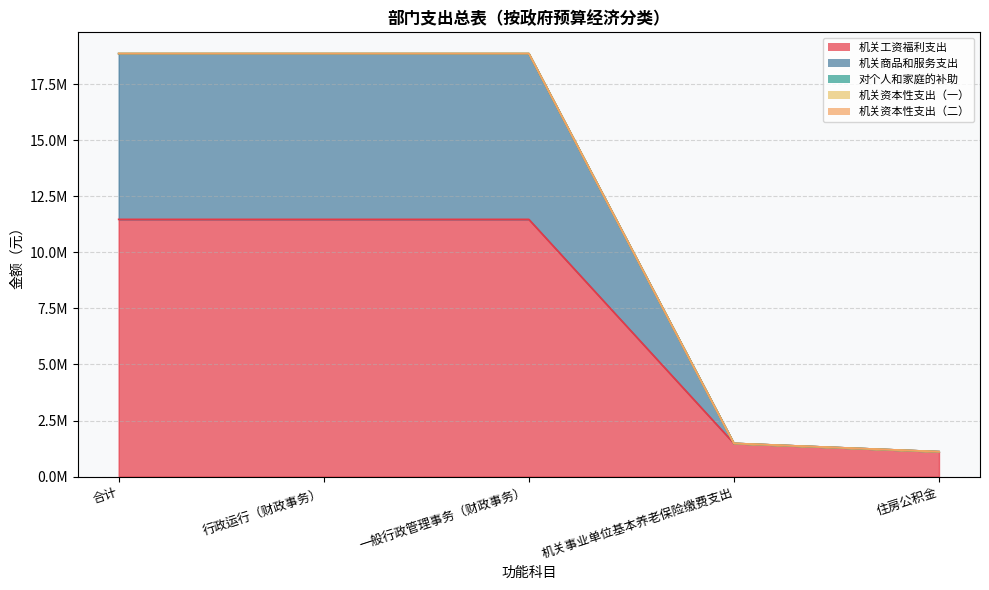

Between 合计 and 一般行政管理事务（财政事务）, which series saw the biggest shift?

机关工资福利支出